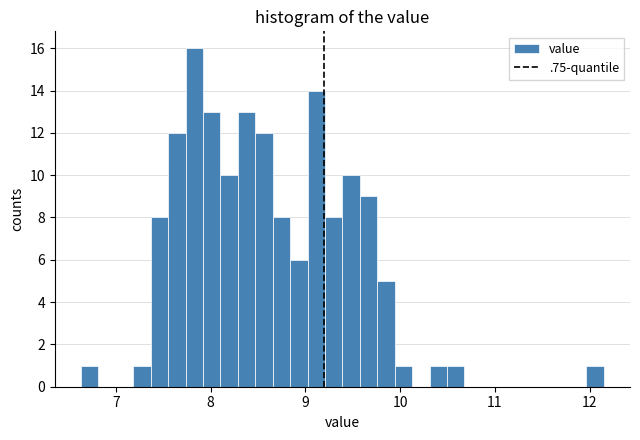

Read against the x-axis, roughly where is the centre of the tallest bar?

7.8